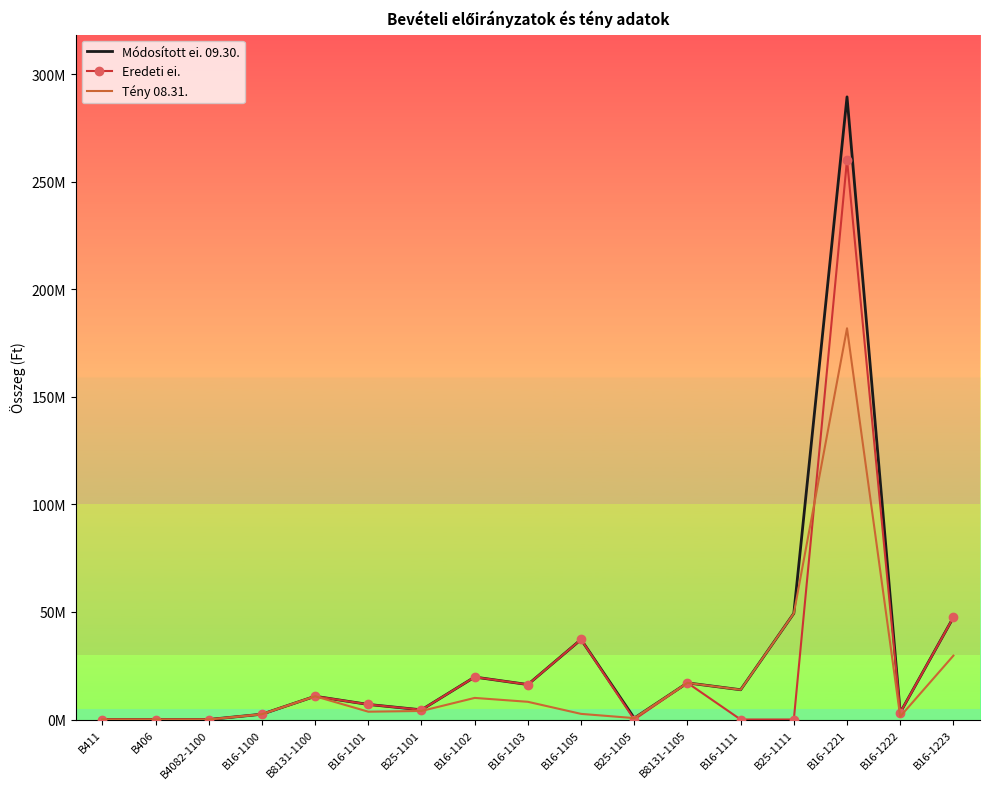

Which series has the largest range (max minus min)?

Módosított ei. 09.30.